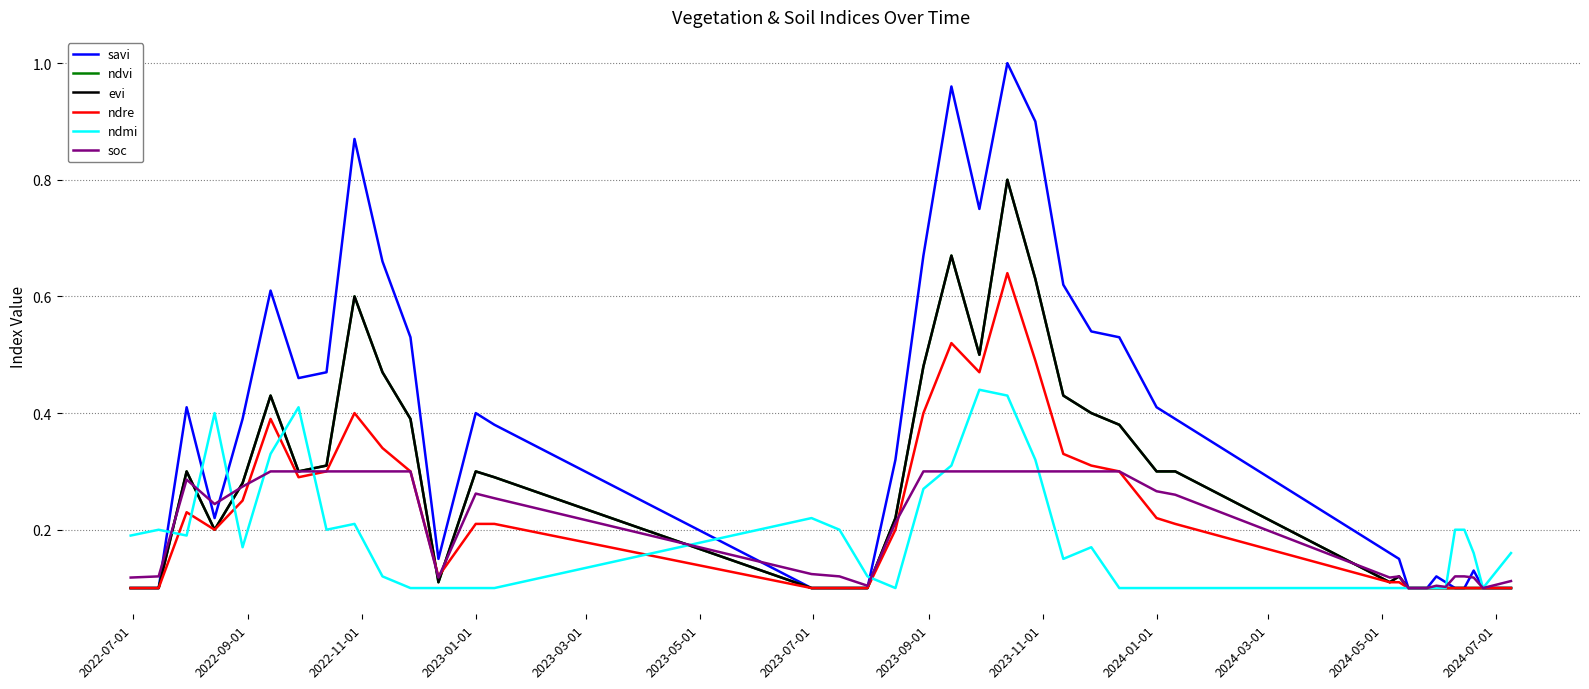

Is this an area chart (filled region under the line)?

No